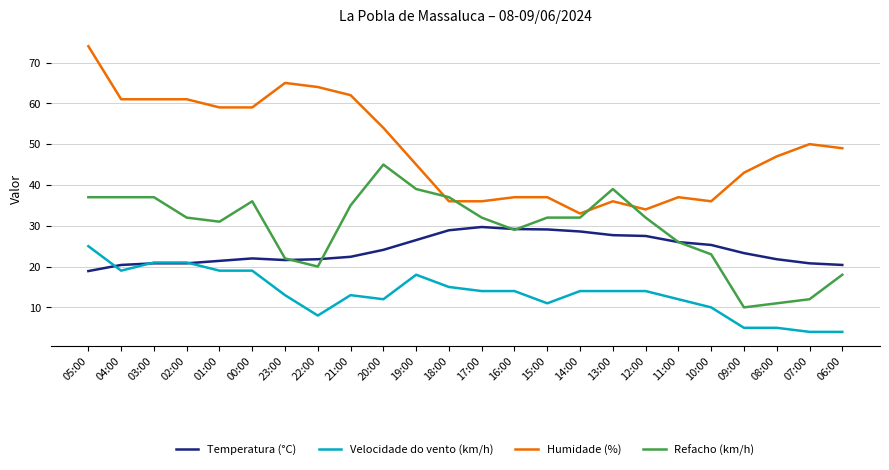

Is the value of Refacho (km/h) at 16:00 greater than the value of Humidade (%) at 08:00?

No